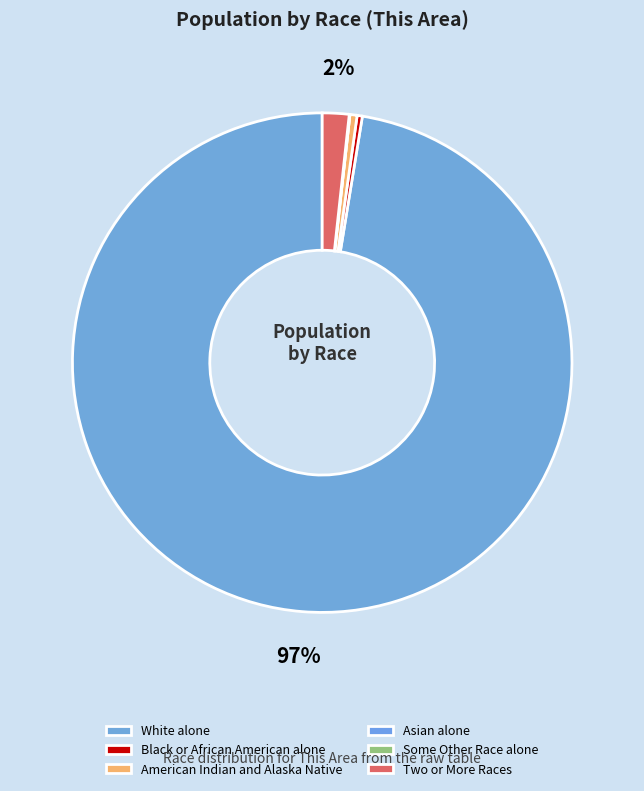

Is the sum of American Indian and Alaska Native and Asian alone greater than half?

No